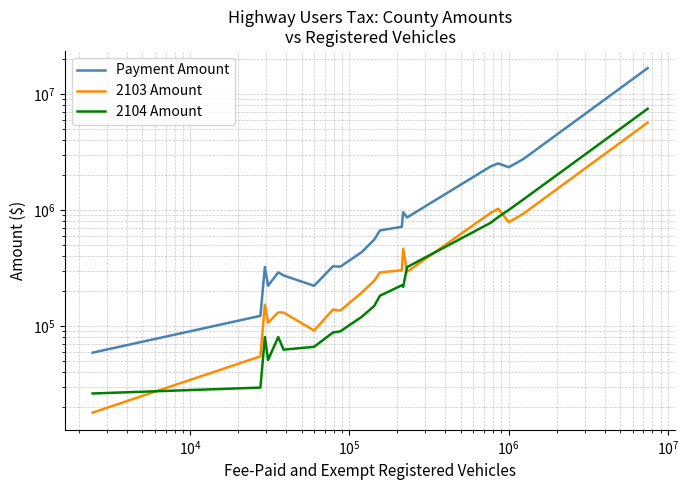

What is the value of the 2103 Amount point at the 19th from the left?

926666.4